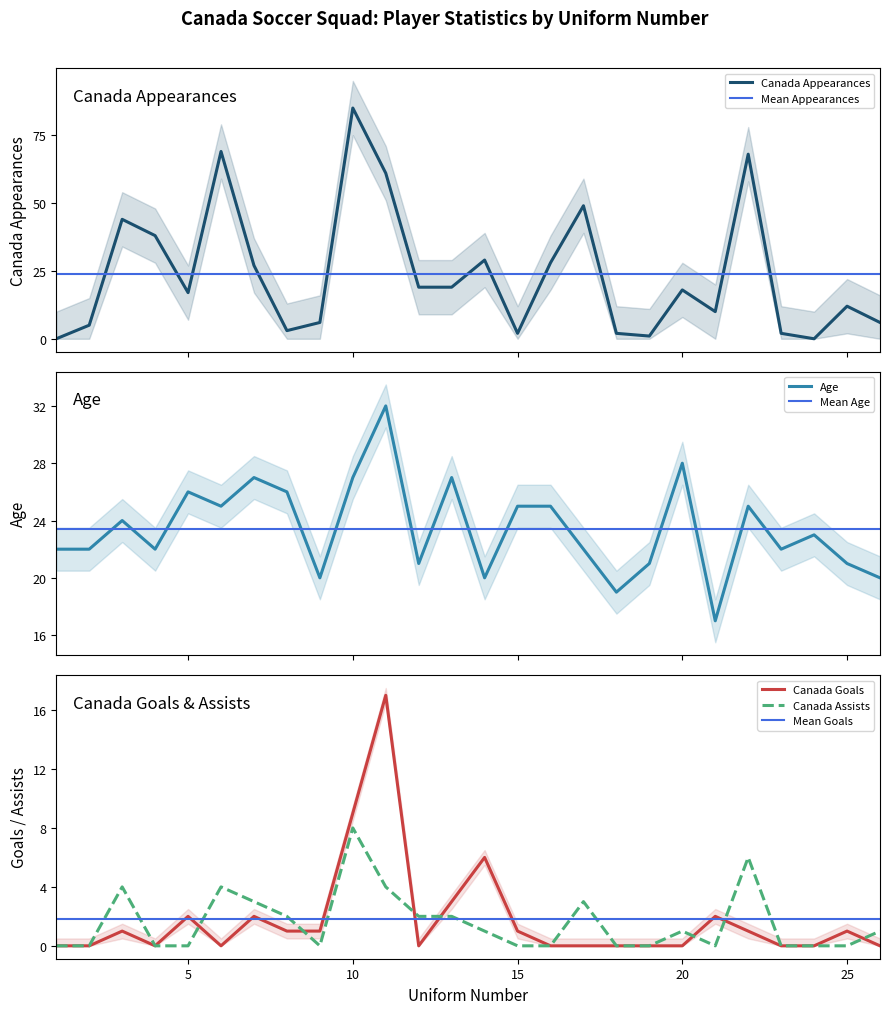

Is it true that Age equals 36 at 6?

False